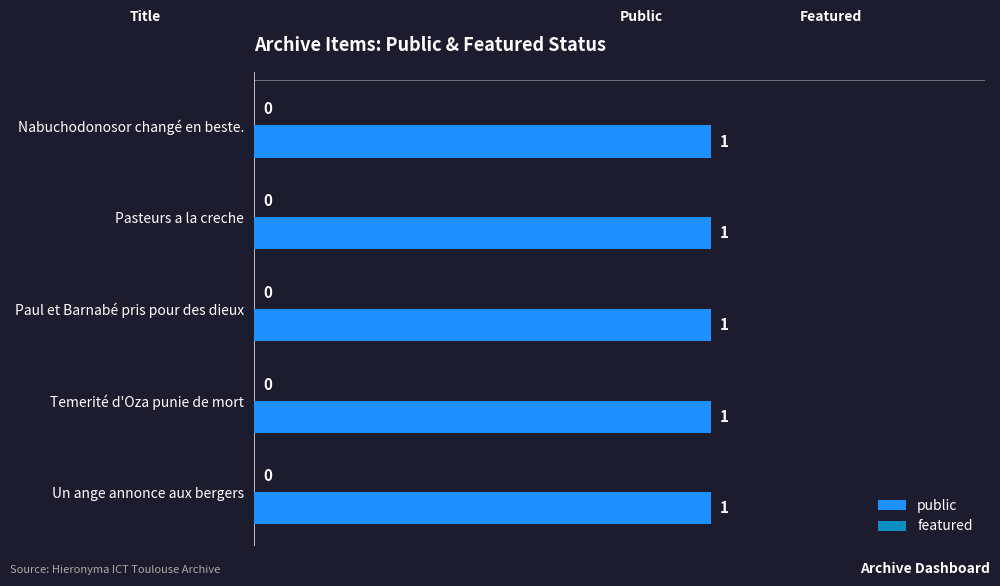

Reading left to right, what are all the values shown in this chart?

public: Nabuchodonosor changé en beste.=1	Pasteurs a la creche=1	Paul et Barnabé pris pour des dieux=1	Temerité d'Oza punie de mort=1	Un ange annonce aux bergers=1
featured: Nabuchodonosor changé en beste.=0	Pasteurs a la creche=0	Paul et Barnabé pris pour des dieux=0	Temerité d'Oza punie de mort=0	Un ange annonce aux bergers=0